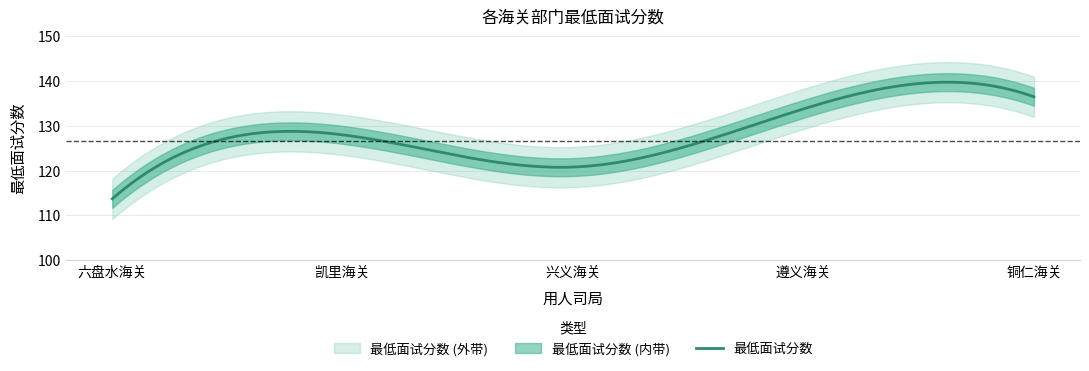

Reading left to right, transcribe all the data shown in this chart.

113.7	128.0	120.8	133.8	136.5